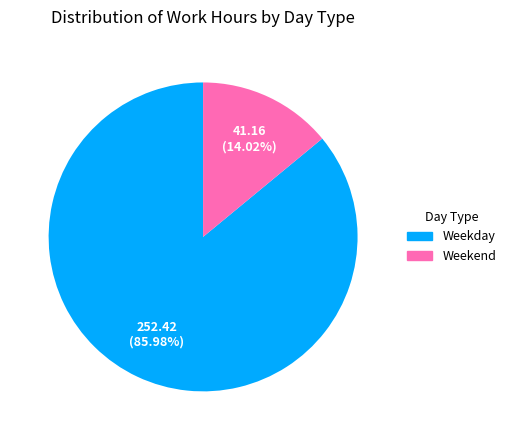

How many segments does this pie chart have?

2